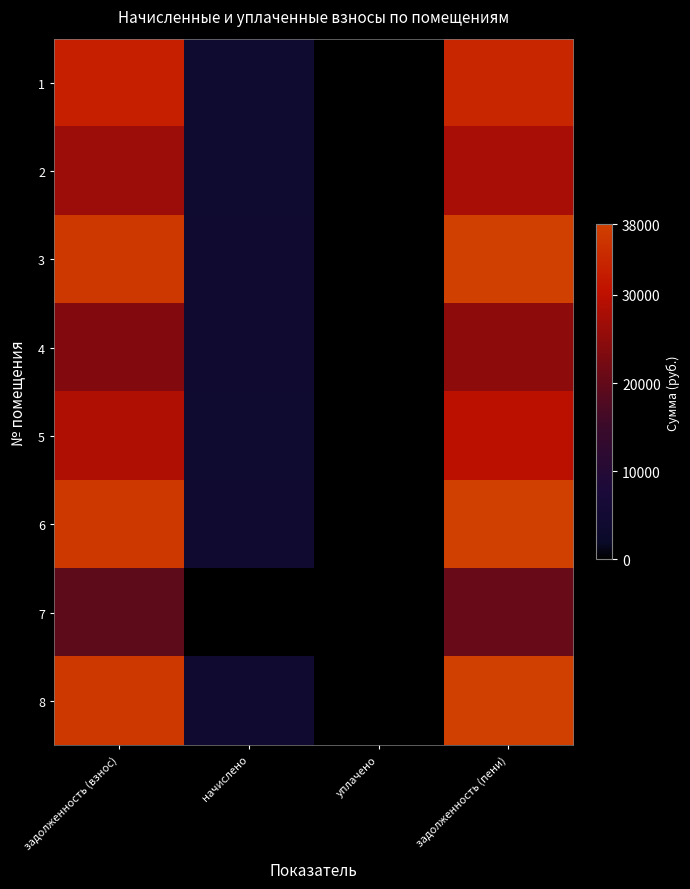

Reading left to right, list all the values displayed in this chart.

1: задолженность (взнос)=32734.2	начислено=3755.7	уплачено=0.0	задолженность (пени)=33986.1
2: задолженность (взнос)=26561.8	начислено=3814.2	уплачено=0.0	задолженность (пени)=27833.2
3: задолженность (взнос)=36609.5	начислено=4200.3	уплачено=0.0	задолженность (пени)=38009.6
4: задолженность (взнос)=23673.3	начислено=4206.1	уплачено=0.0	задолженность (пени)=25075.4
5: задолженность (взнос)=28651.5	начислено=3884.4	уплачено=0.0	задолженность (пени)=29946.3
6: задолженность (взнос)=36558.4	начислено=4194.4	уплачено=0.0	задолженность (пени)=37956.6
7: задолженность (взнос)=19389.6	начислено=0.0	уплачено=0.0	задолженность (пени)=20684.4
8: задолженность (взнос)=36558.4	начислено=4194.4	уплачено=0.0	задолженность (пени)=37956.6